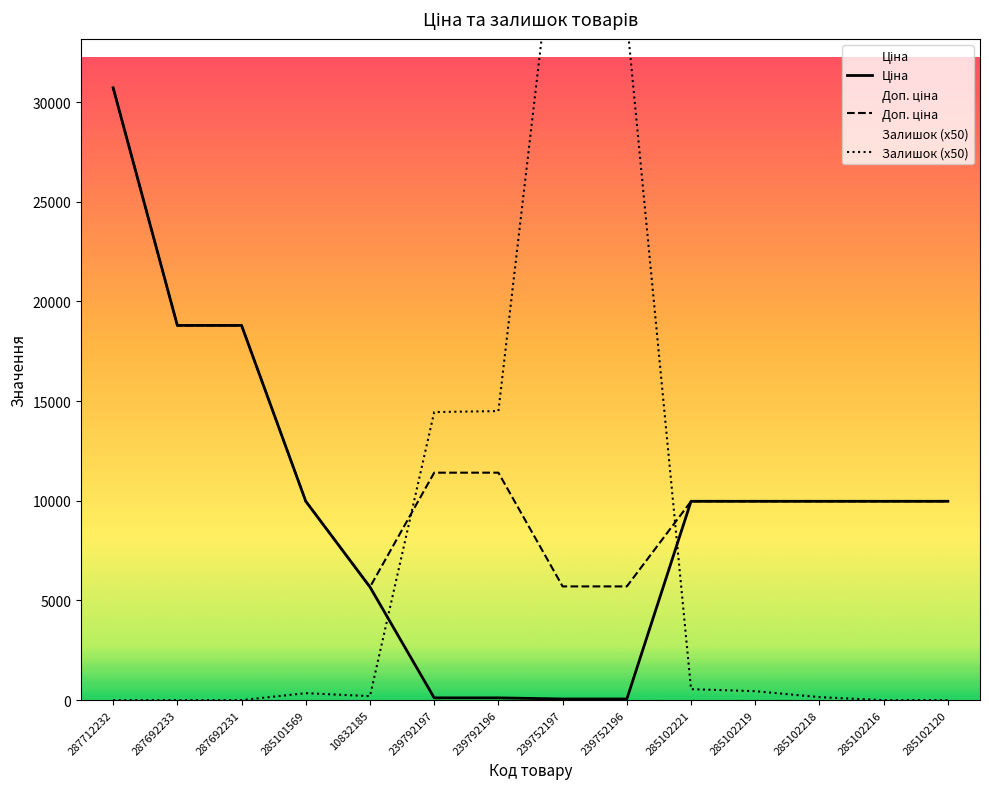

Which series has the largest range (max minus min)?

Залишок (x50)